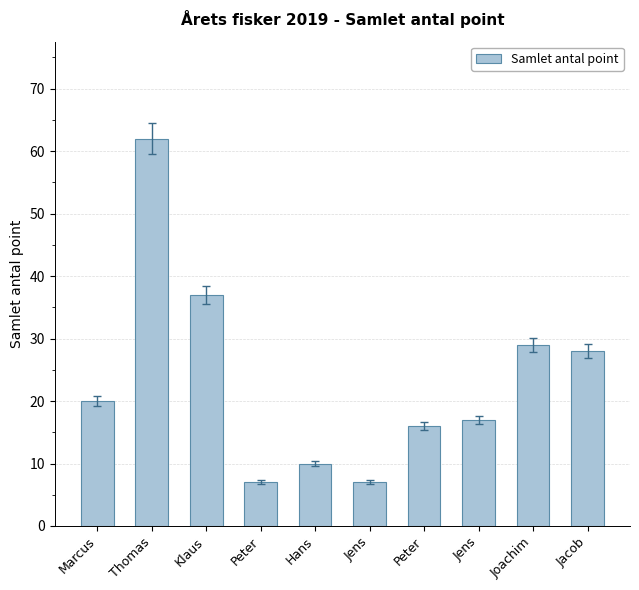

What is the difference between the maximum and second lowest values?

55